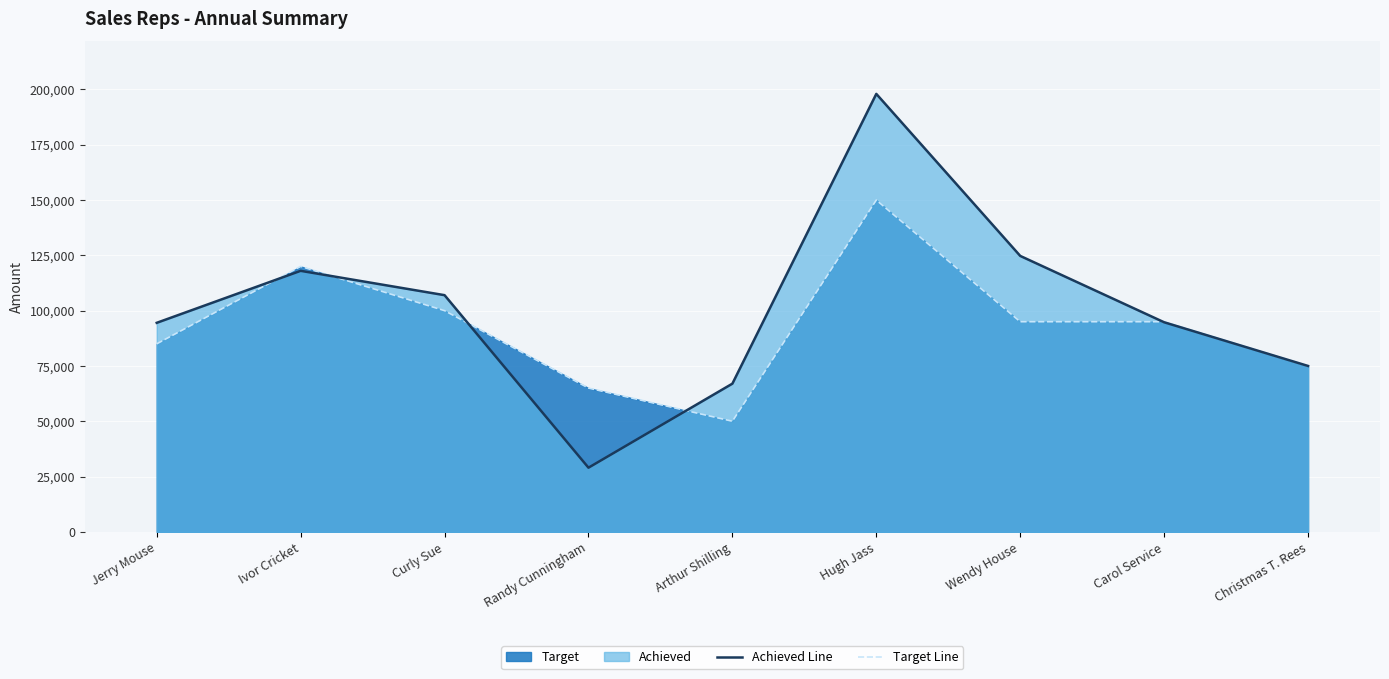

What is the difference between the Achieved Line values at Christmas T. Rees and Randy Cunningham?

46000